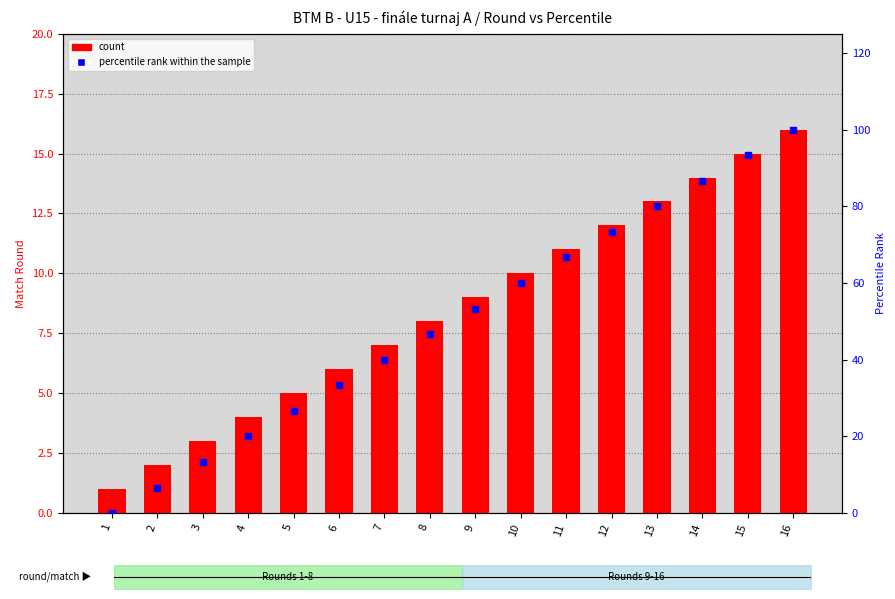

Which series reaches the maximum Y coordinate?

percentile rank within the sample